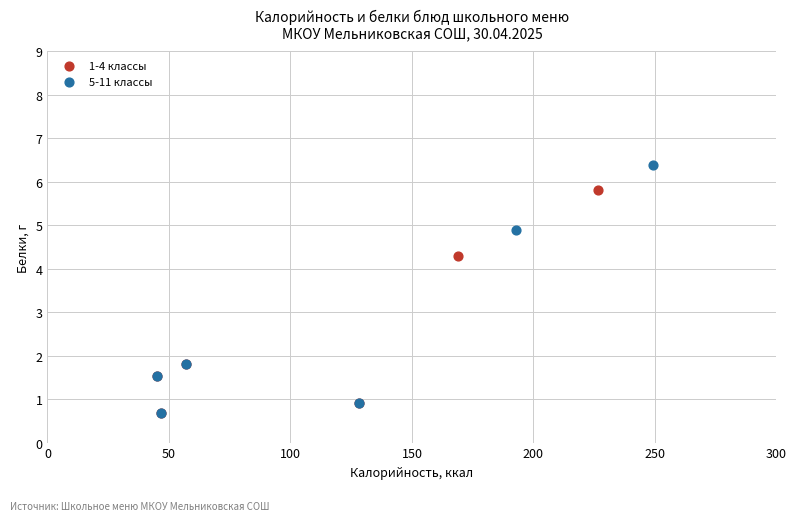

Which series has the widest spread of Y values?

5-11 классы